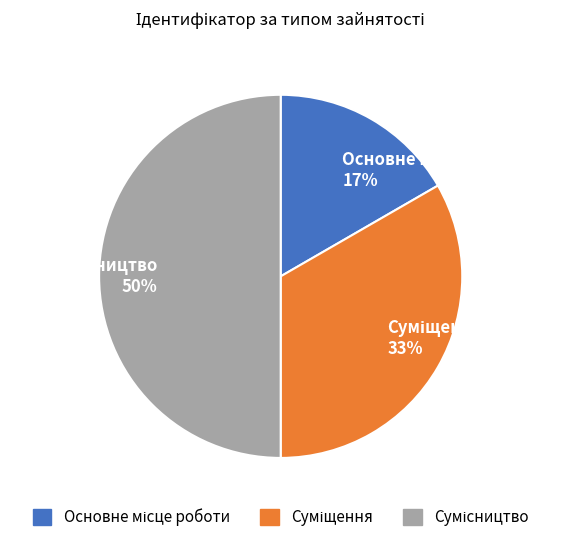

How many slices are in this pie chart?

3